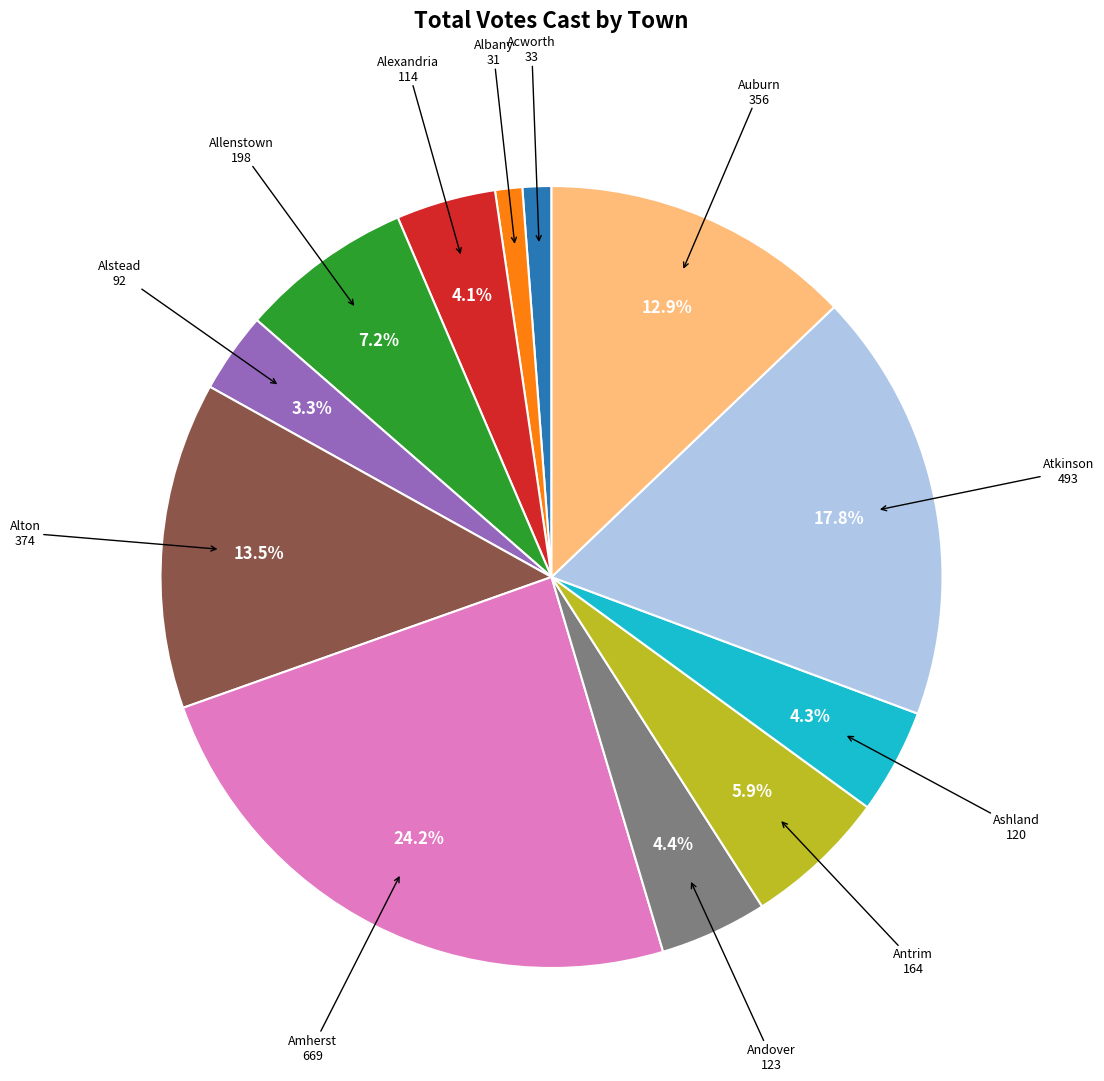

Which slice is the largest?

Amherst